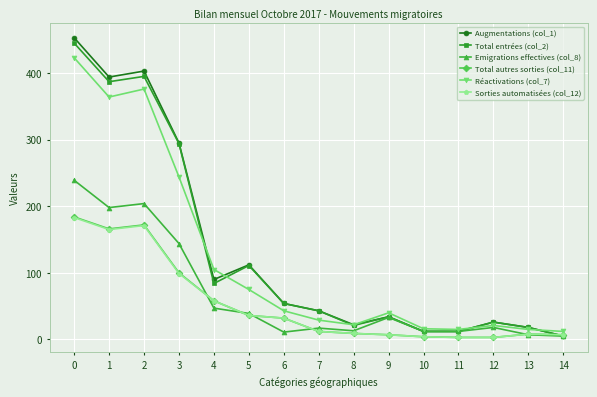

What is the greatest value displayed?

453